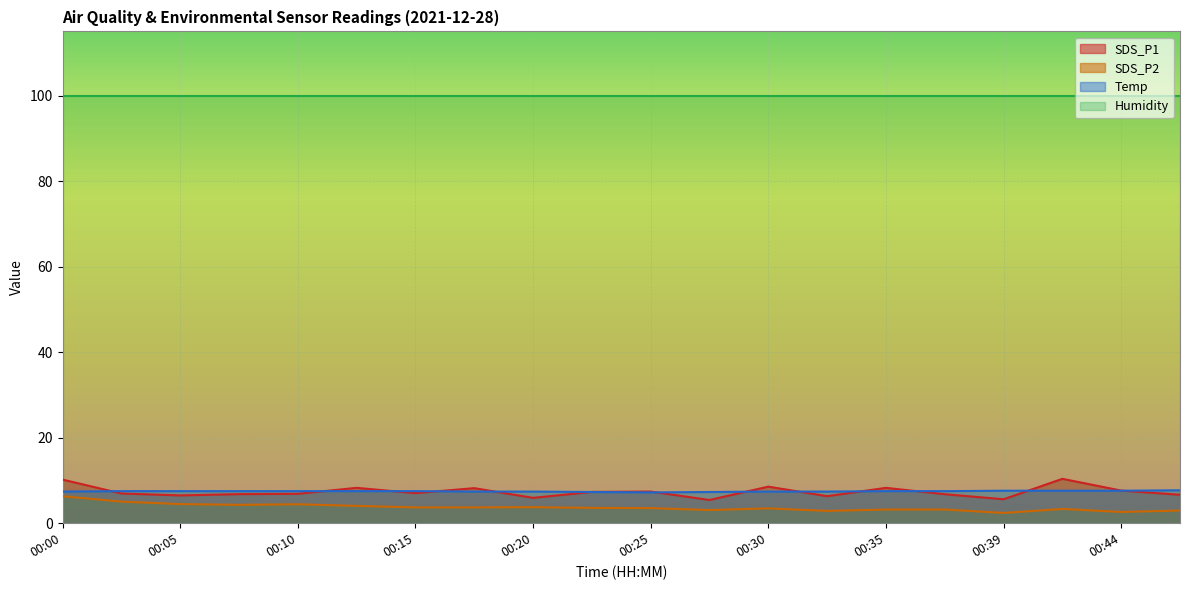

True or false: SDS_P1 and SDS_P2 intersect in this chart.

False